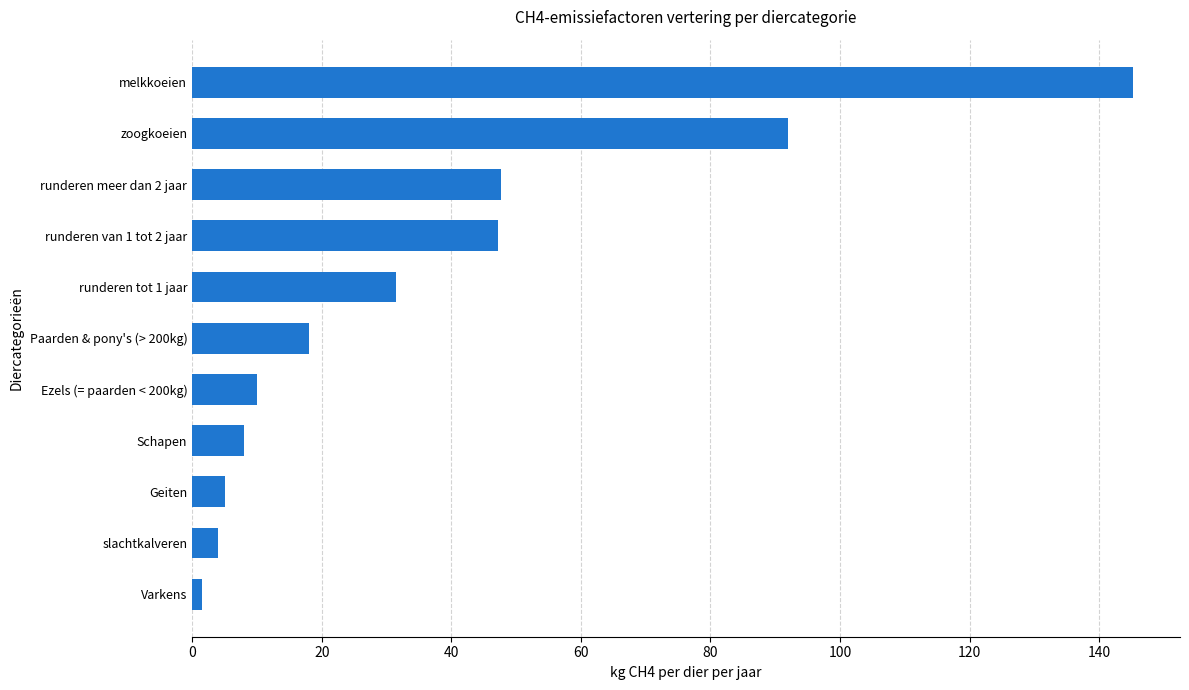

The chart shows a value of 8.0 at Schapen. True or false?

True